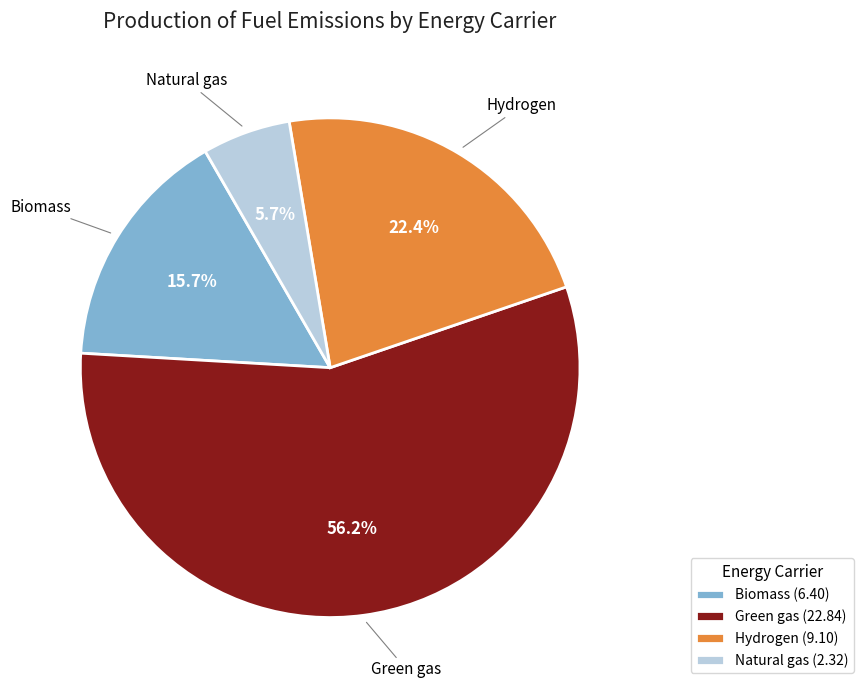

Is there a majority slice in this chart?

Yes